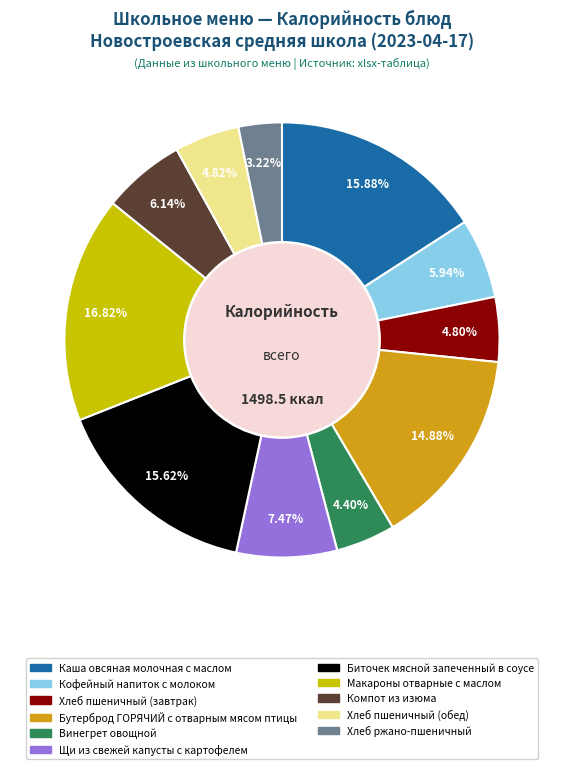

Do Щи из свежей капусты с картофелем and Хлеб ржано-пшеничный together represent more than half of the pie?

No